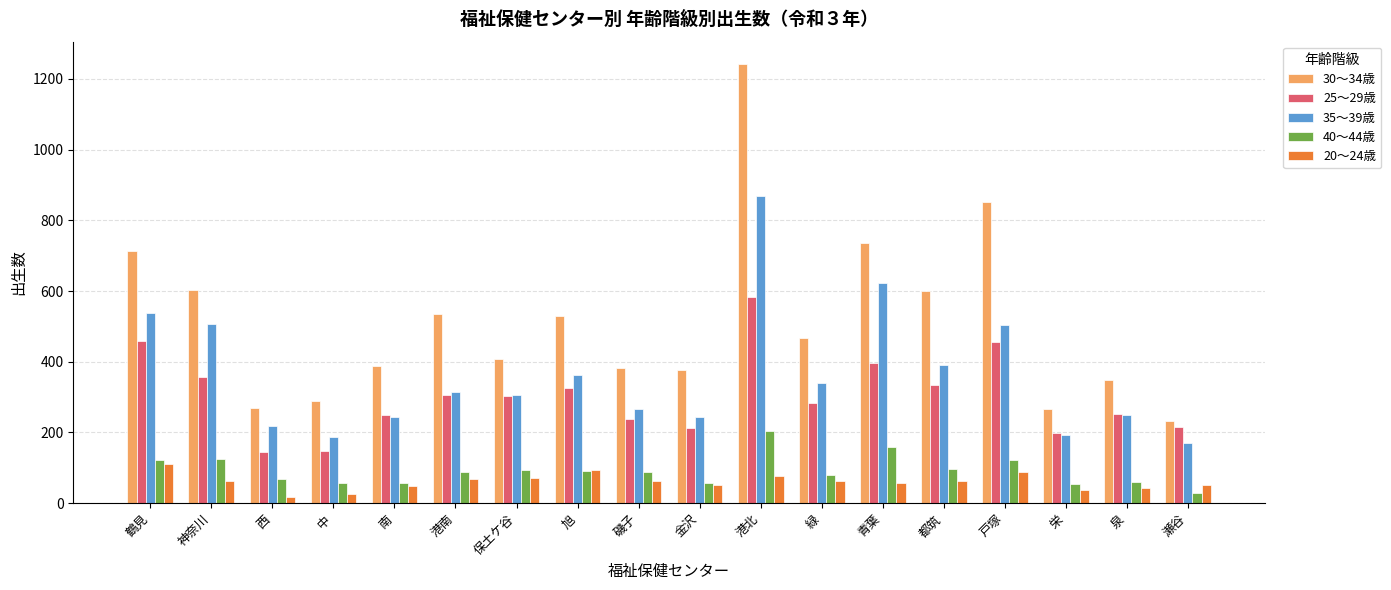

Count the number of categories in the chart.

18